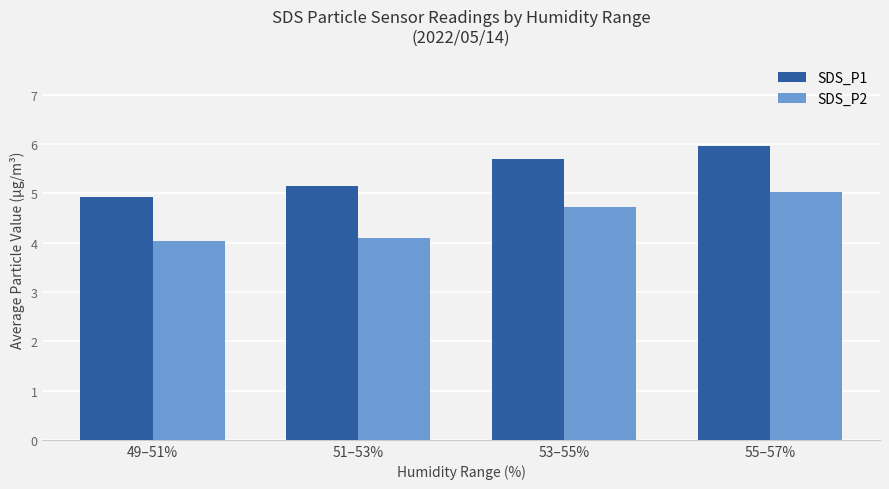

Reading left to right, extract all data points from this chart.

SDS_P1: 49–51%=4.9	51–53%=5.2	53–55%=5.7	55–57%=6.0
SDS_P2: 49–51%=4.0	51–53%=4.1	53–55%=4.7	55–57%=5.0